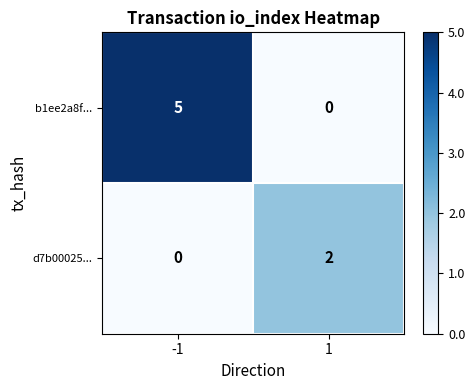

The d7b00025... series shows 0 at -1. True or false?

True